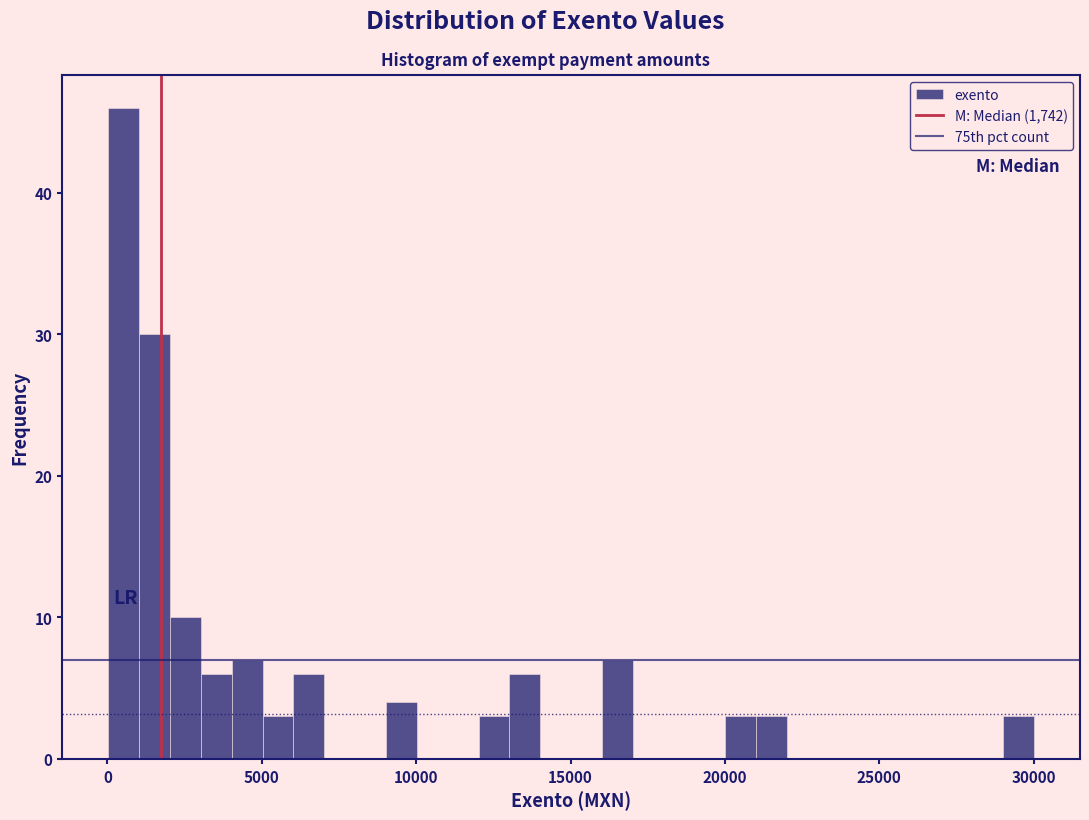

Around what value on the x-axis is the tallest bar? Give the approximate position of its centre, as read against the axis.

500